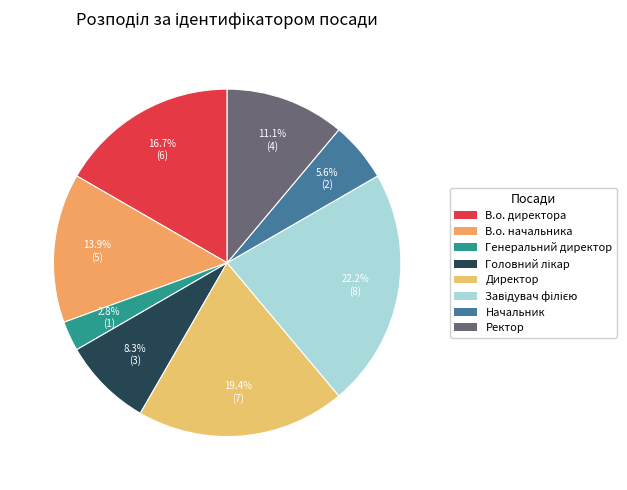

Which slice is the largest?

Завідувач філією